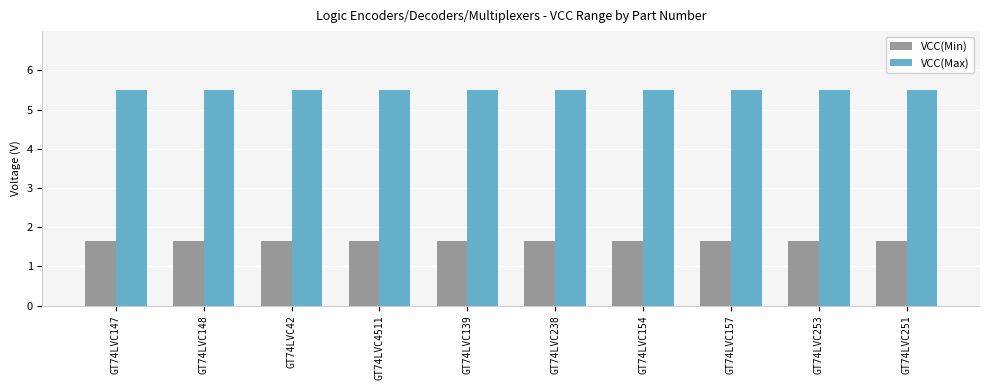

True or false: VCC(Max) has a value of 3.8 at GT74LVC154.

False